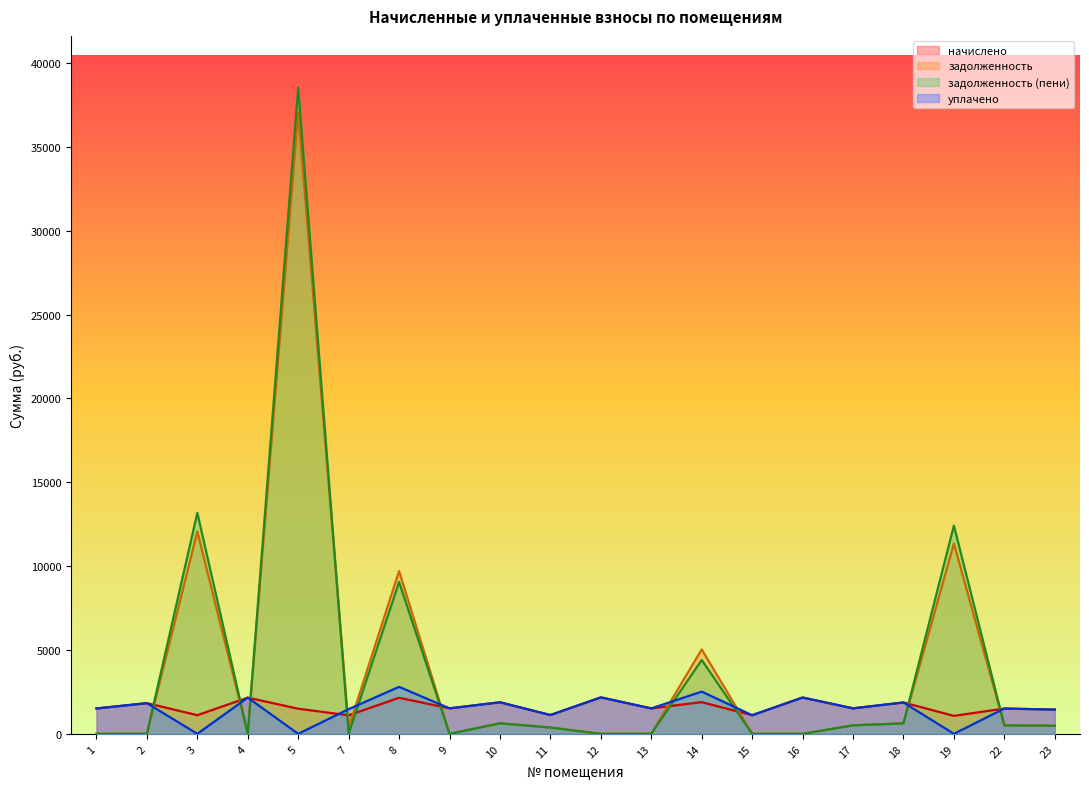

Where is the first local maximum for начислено?

2